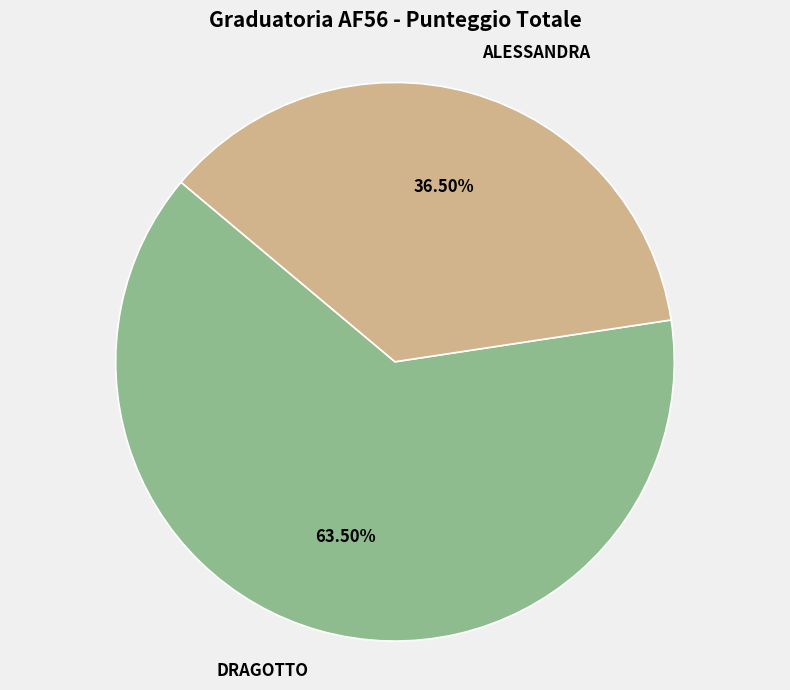

How much of the chart is everything except ALESSANDRA?

63.5%